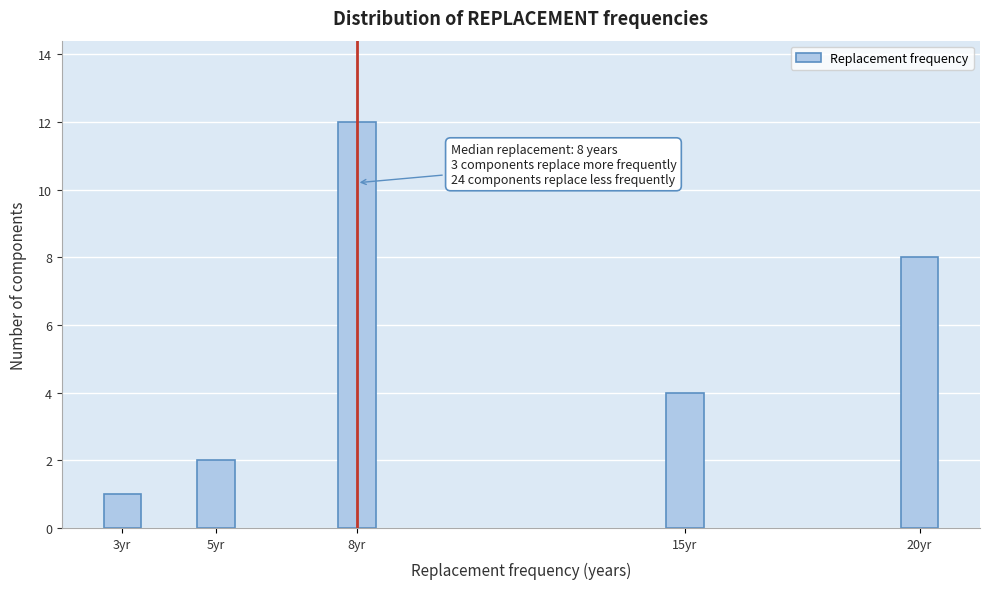

Reading right to left, what are all the values shown in this chart?

20yr=8	15yr=4	8yr=12	5yr=2	3yr=1